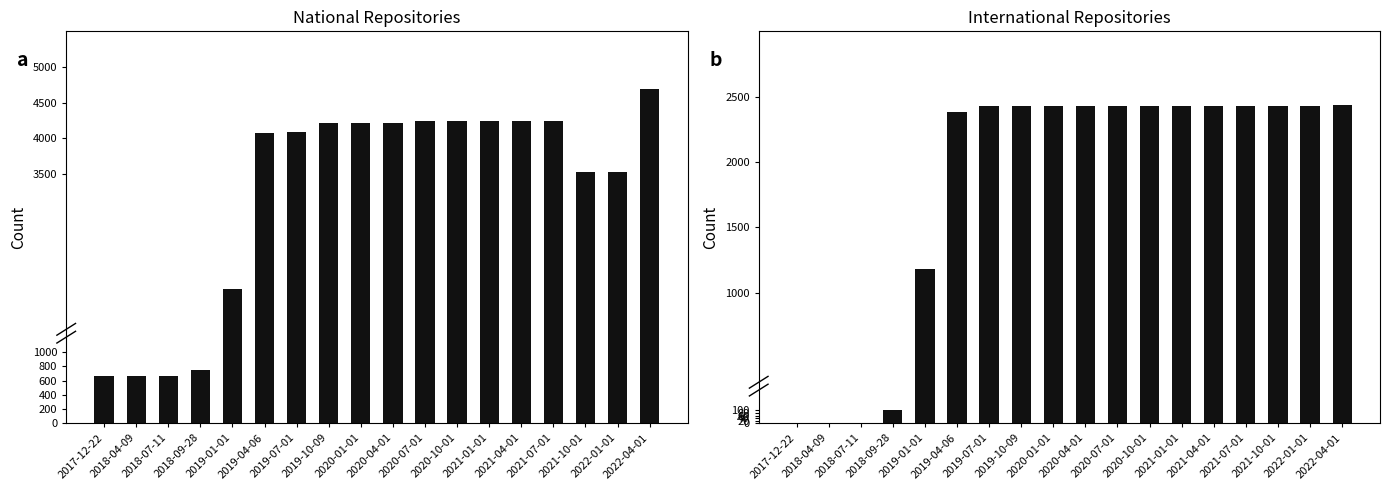

What is the difference between the maximum and second lowest values in the national series?

4027